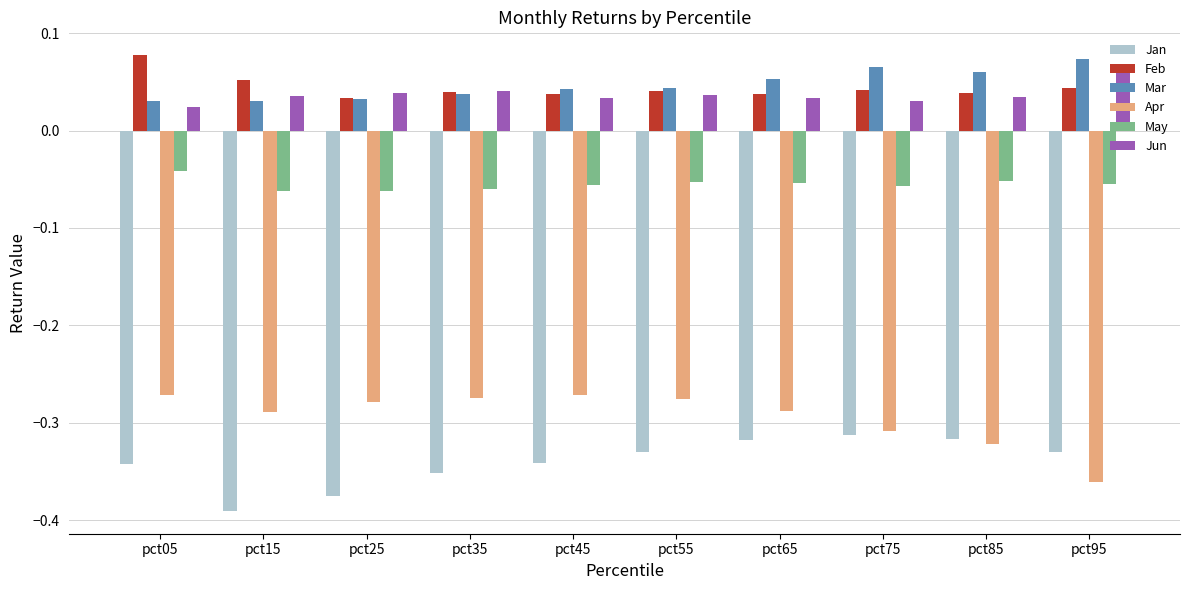

The Apr series shows -0.4 at pct15. True or false?

False